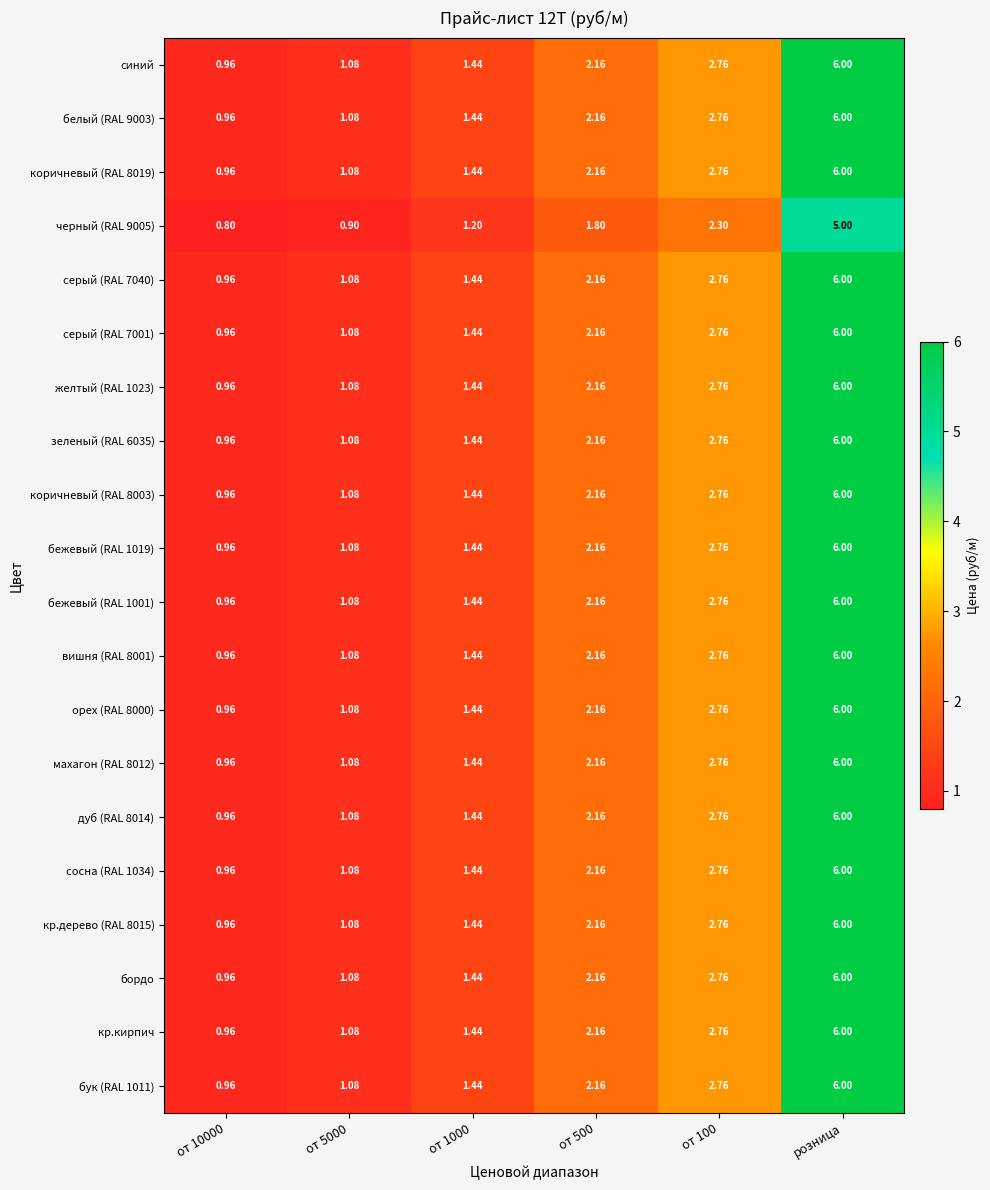

Which category has the highest value in the вишня (RAL 8001) series?

розница